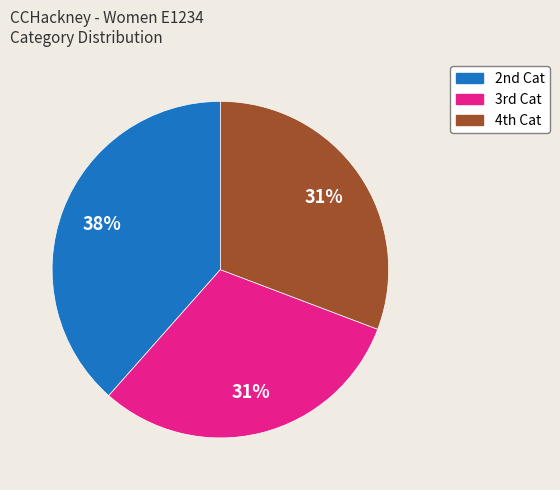

Is there any slice that represents more than half of the pie?

No